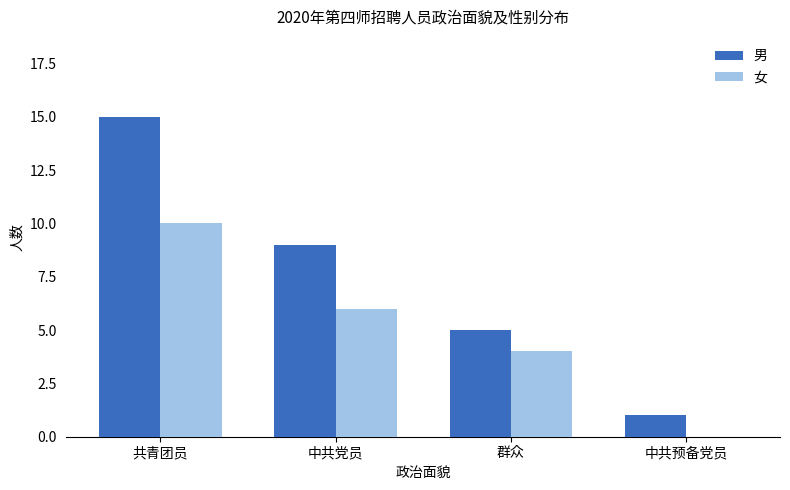

Which series has the largest total across all categories?

男